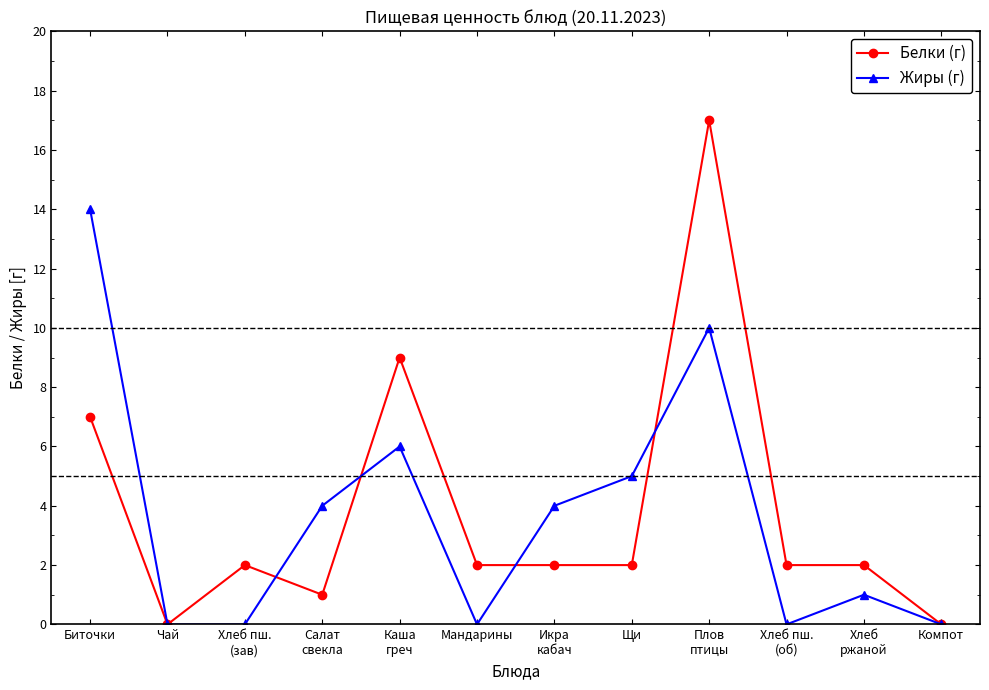

Does the chart have visible grid lines?

No